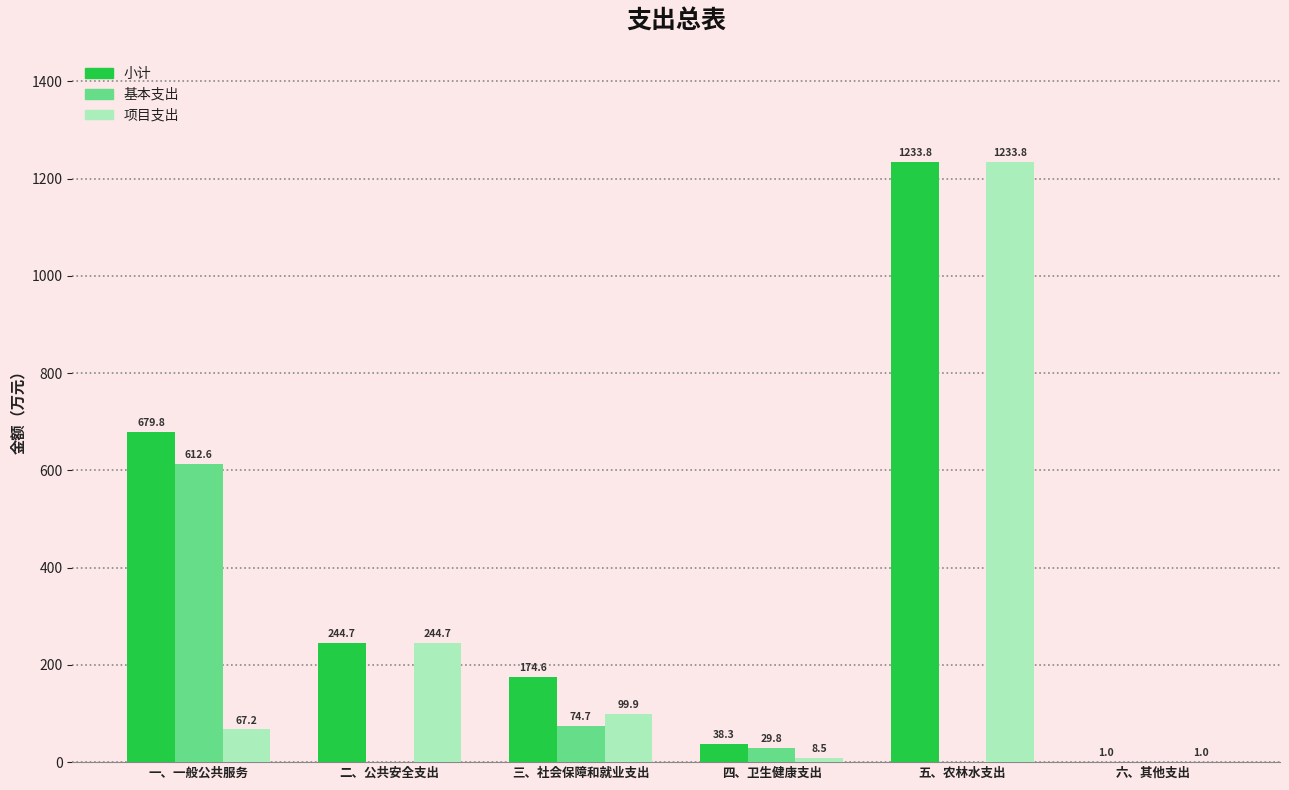

Between 二、公共安全支出 and 三、社会保障和就业支出, which series saw the biggest shift?

项目支出